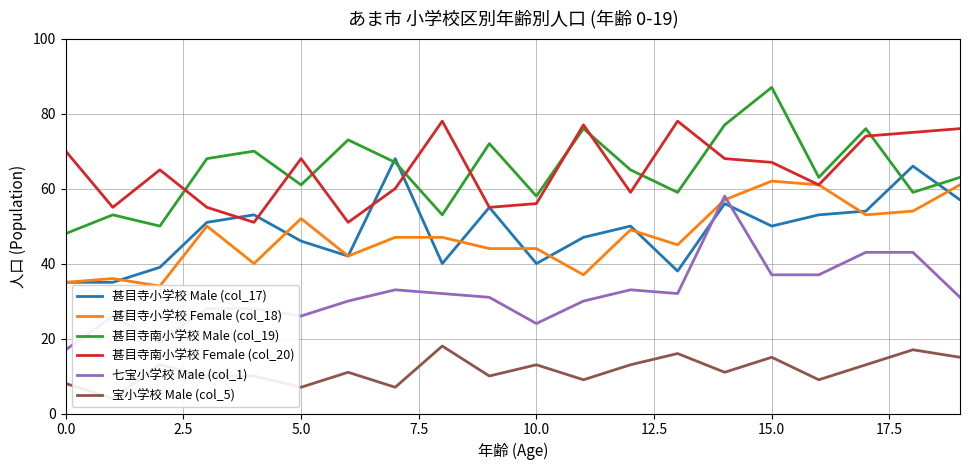

Which series has the largest range (max minus min)?

七宝小学校 Male (col_1)